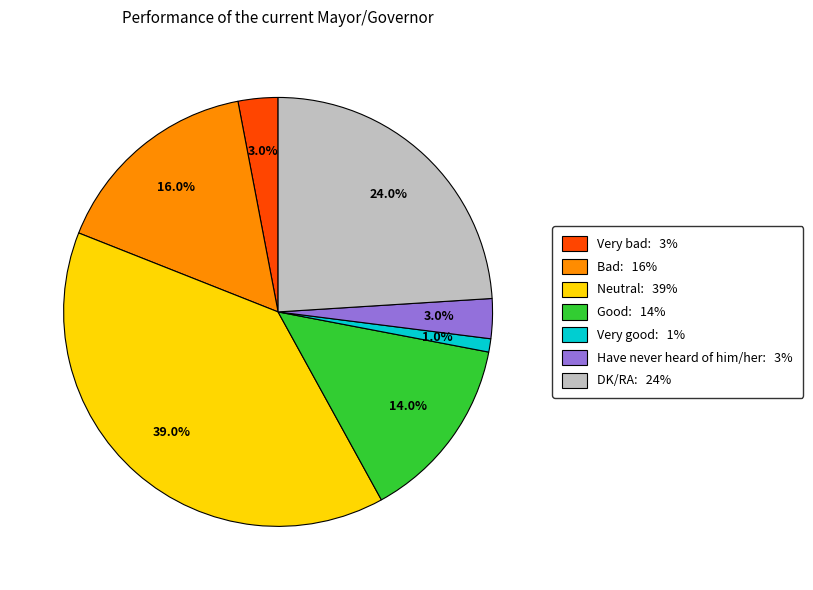

Which category has the biggest portion of the pie?

Neutral